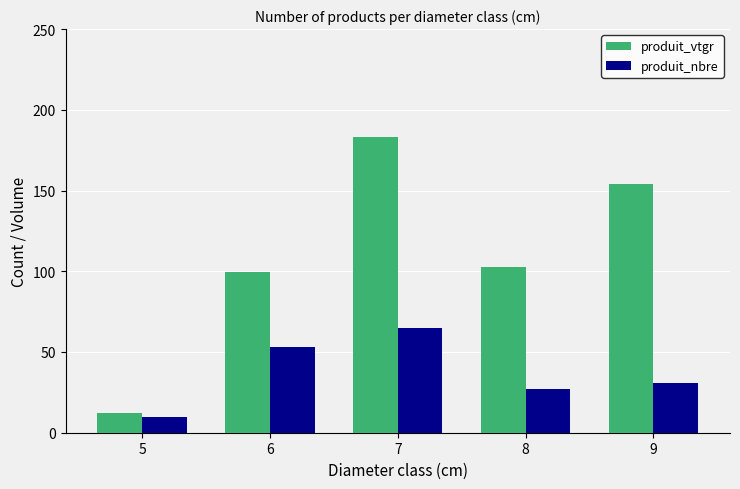

How many data points in produit_nbre are less than 31?

2